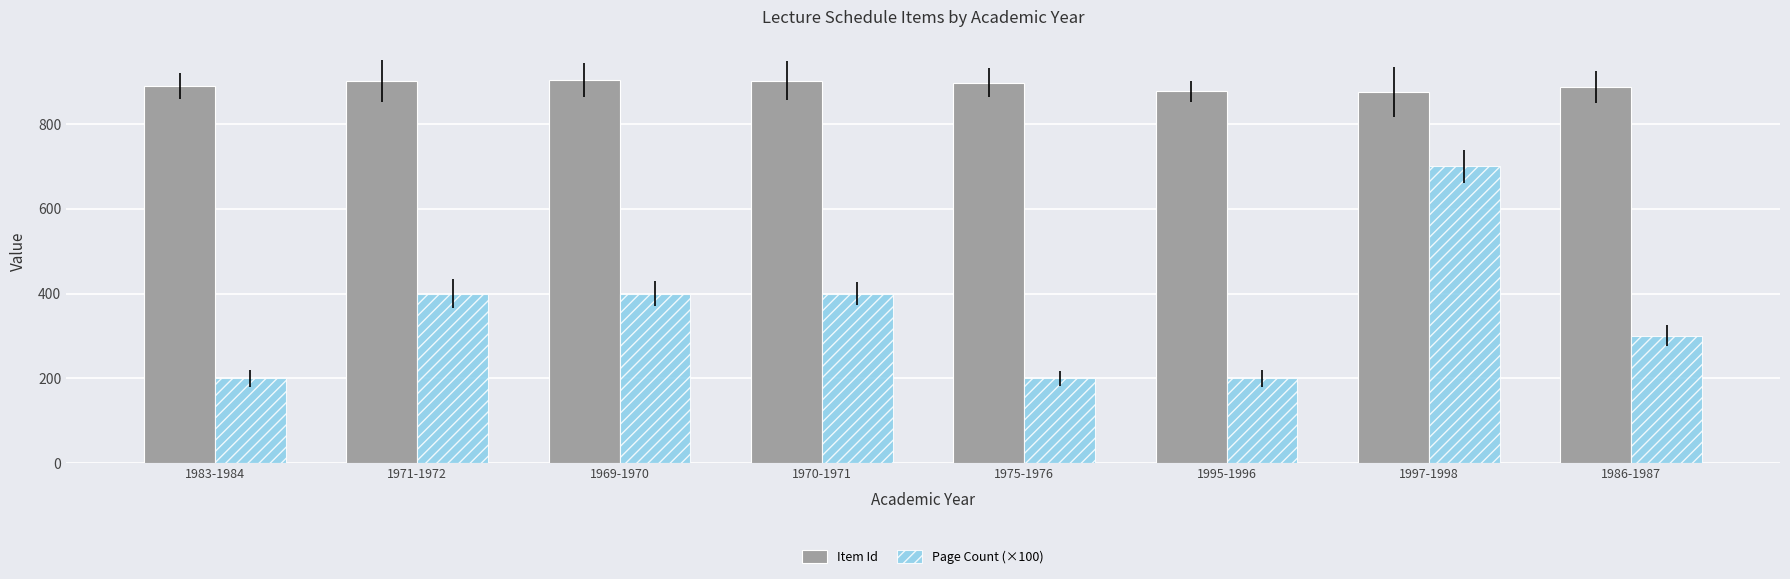

What is the minimum value for Page Count (×100)?

200